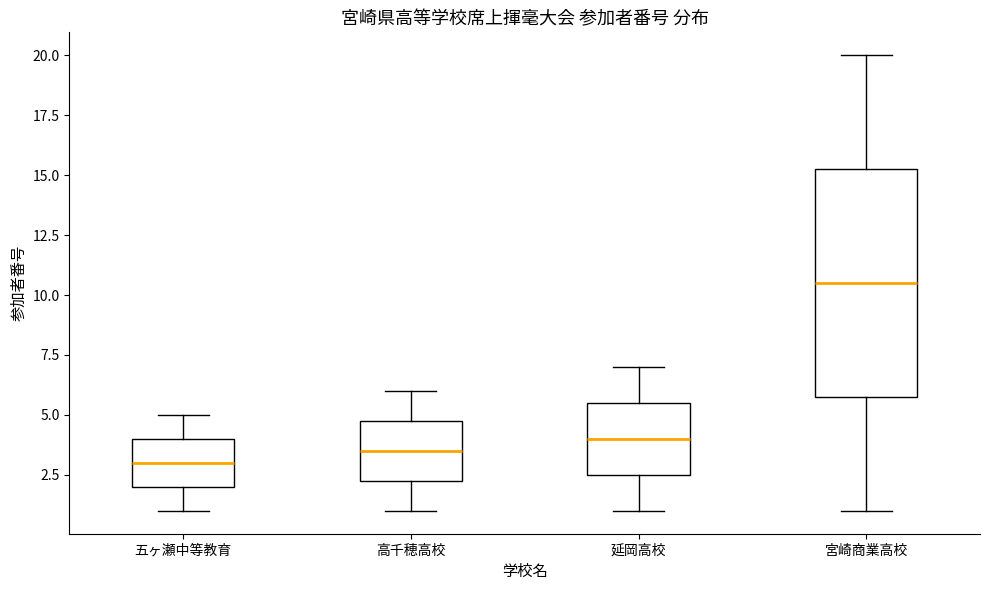

Reading left to right, transcribe this box plot: for each box, give where its median line is, the range the box spans, and where its two whiskers end, as read against the y-axis. The values are not printed on the chart, so give them approximately, as read against the axis.

五ヶ瀬中等教育: median 3.0, box 2.0 to 4.0, whiskers 1.0 to 5.0
高千穂高校: median 3.5, box 2.5 to 5.0, whiskers 1.0 to 6.0
延岡高校: median 4.0, box 2.5 to 5.5, whiskers 1.0 to 7.0
宮崎商業高校: median 10.5, box 6.0 to 15.5, whiskers 1.0 to 20.0